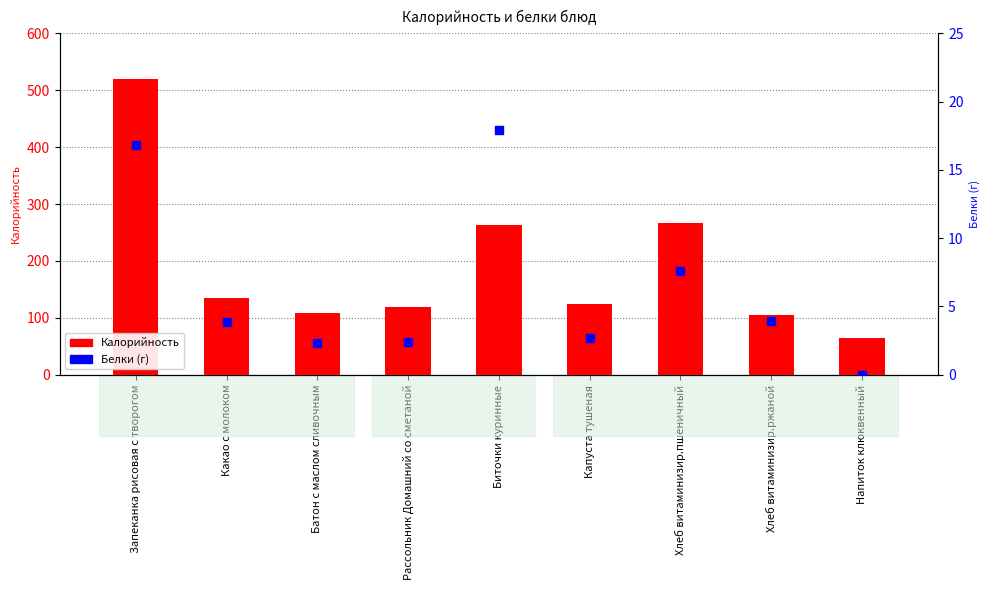

Which series reaches the maximum Y coordinate?

Калорийность